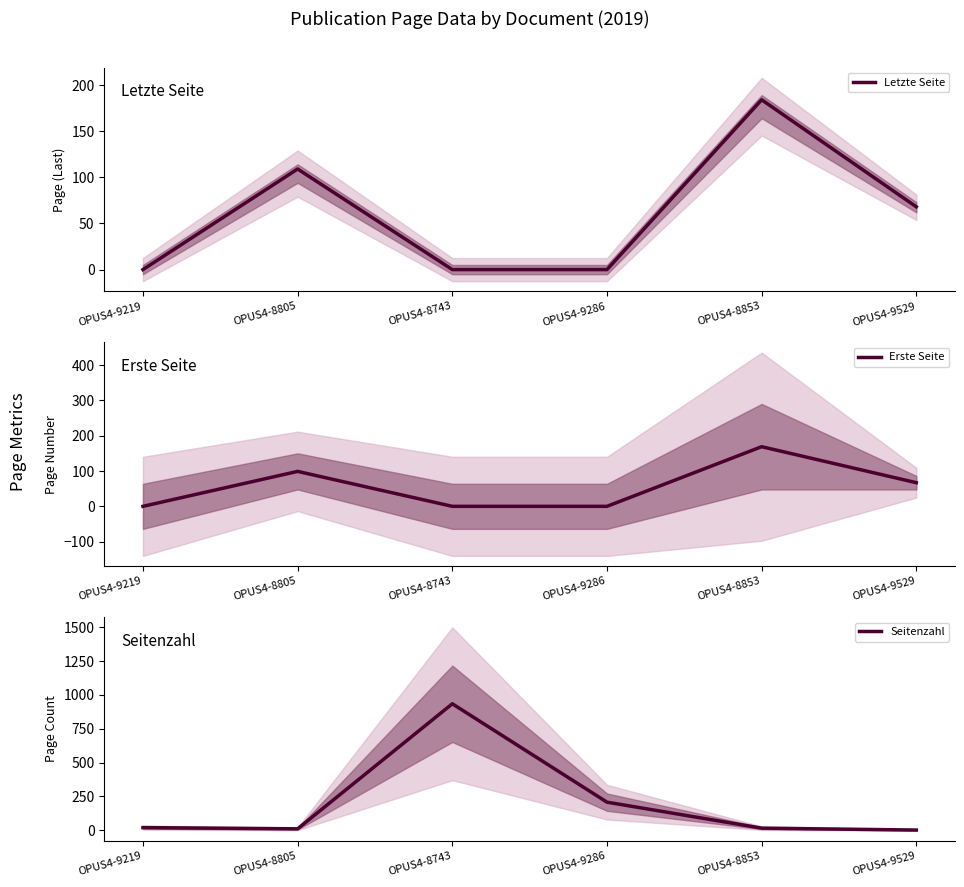

Where is the first local minimum for Seitenzahl?

OPUS4-8805